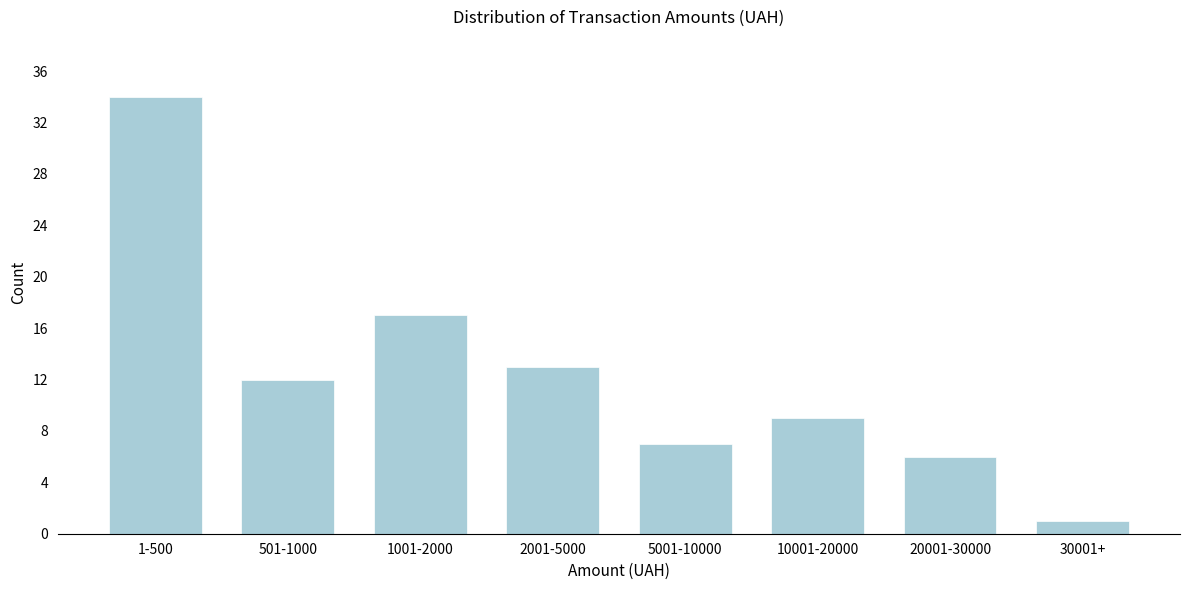

Reading right to left, list all the values displayed in this chart.

30001+=1	20001-30000=6	10001-20000=9	5001-10000=7	2001-5000=13	1001-2000=17	501-1000=12	1-500=34